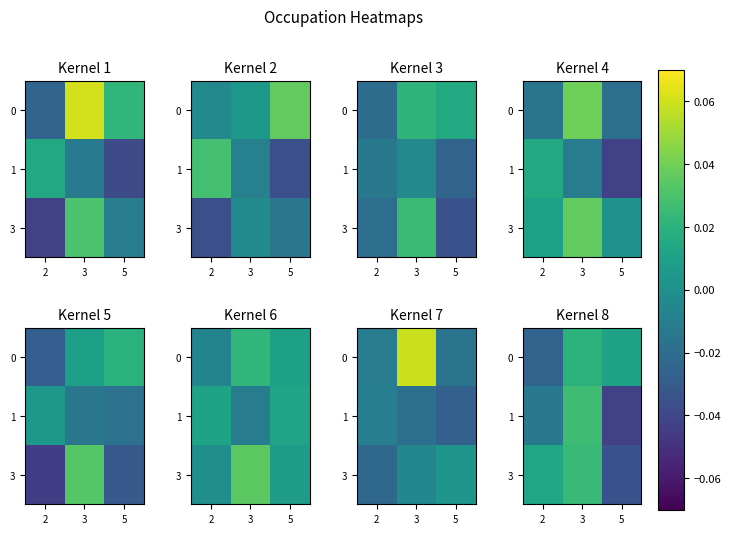

Where is 1 nearest to the value 0?

2